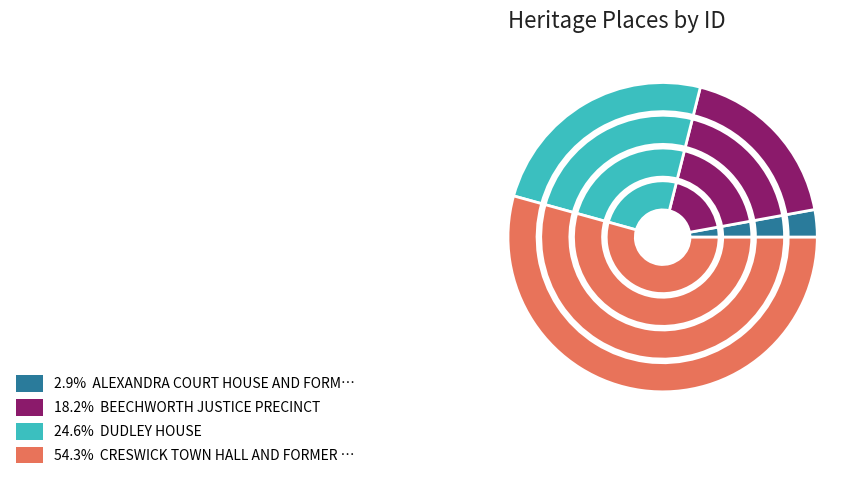

What is the change in value from ALEXANDRA COURT HOUSE AND FORMER SHIRE to DUDLEY HOUSE?

+129